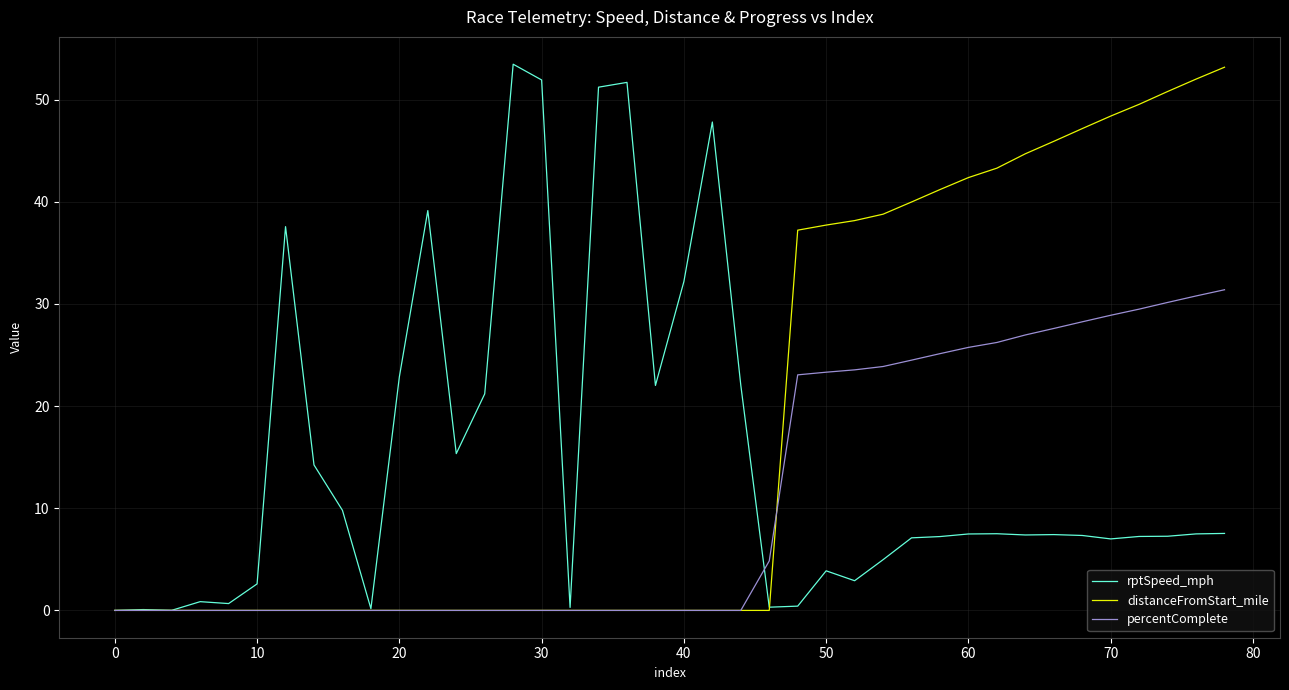

Rank the series by their average value, from highest to lowest.

distanceFromStart_mile, rptSpeed_mph, percentComplete